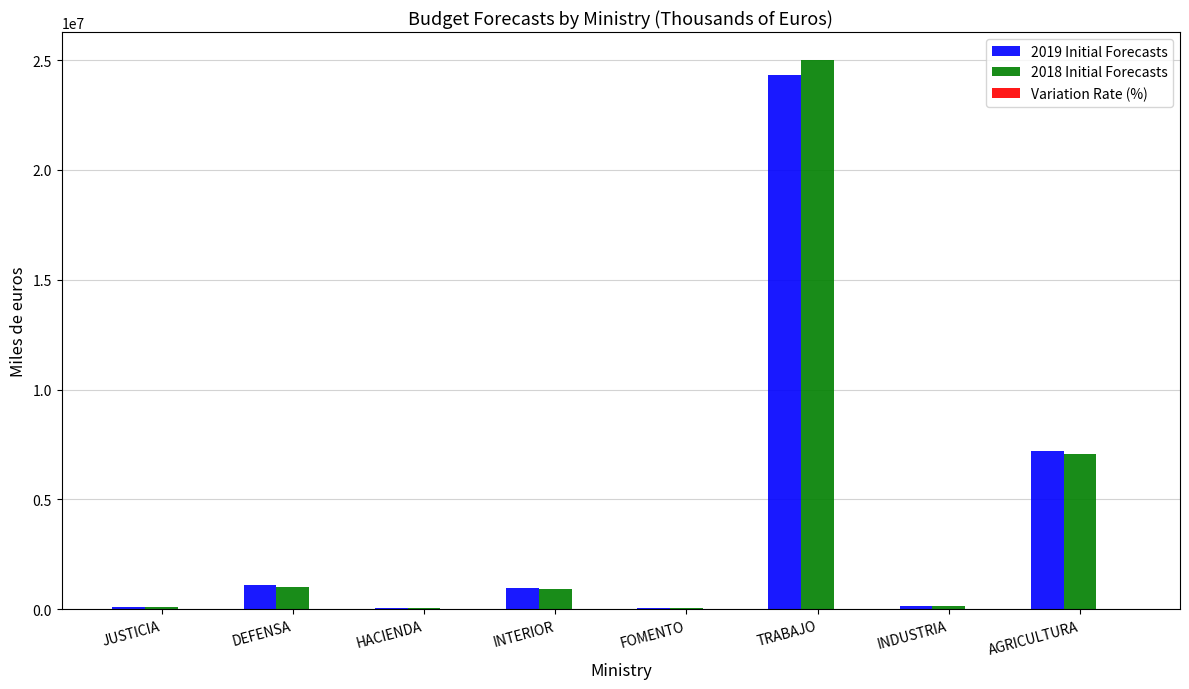

Which category has the highest value in the 2018 Initial Forecasts series?

TRABAJO